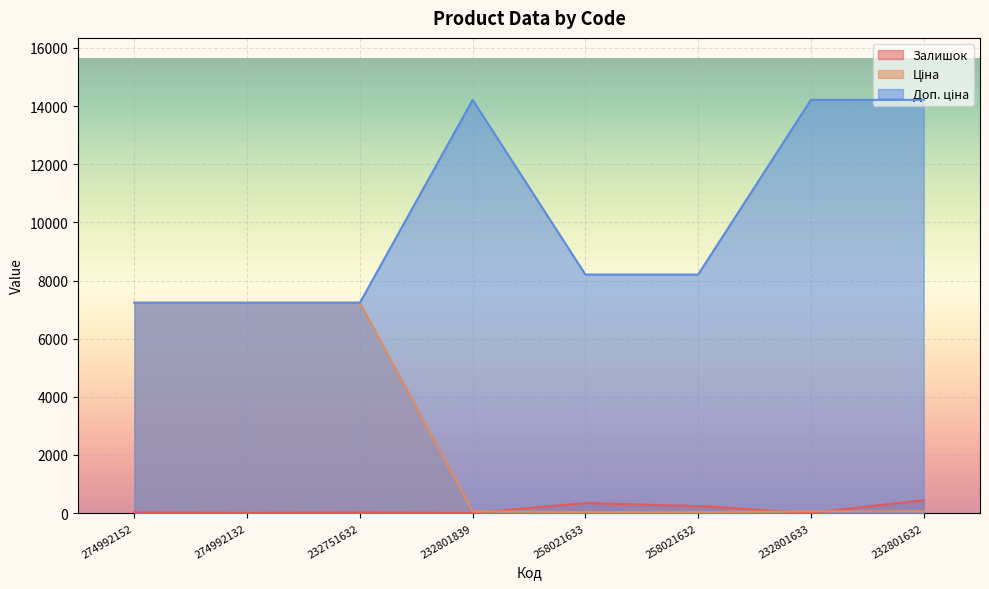

Which series changed the most between 274992152 and 232801633?

Ціна